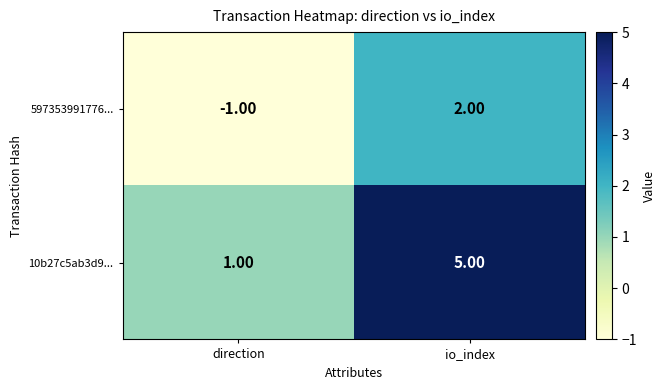

What is the difference between the 10b27c5ab3d9... values at io_index and direction?

4